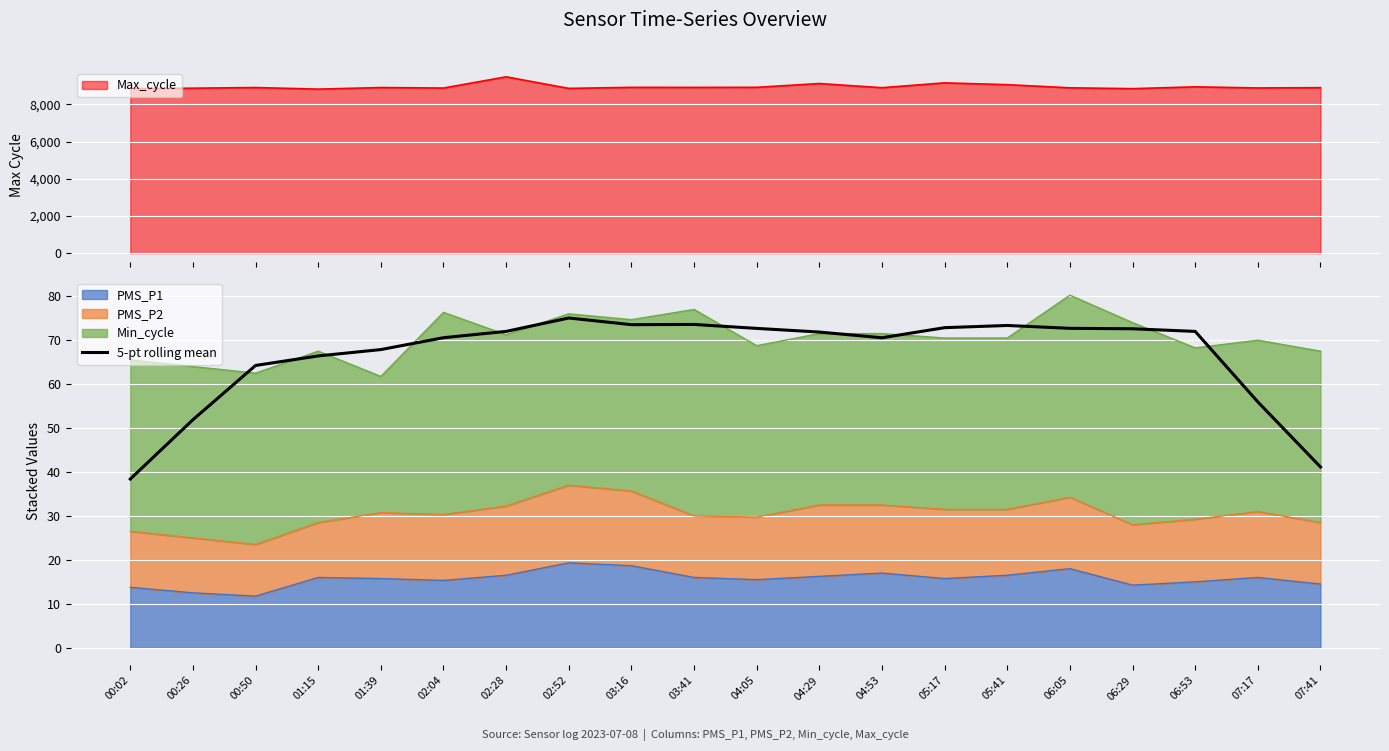

Reading left to right, list all the values displayed in this chart.

00:02=38.4	00:26=51.9	00:50=64.2	01:15=66.4	01:39=67.9	02:04=70.6	02:28=72.0	02:52=75.1	03:16=73.5	03:41=73.6	04:05=72.7	04:29=71.8	04:53=70.6	05:17=72.9	05:41=73.3	06:05=72.7	06:29=72.6	06:53=72.0	07:17=56.0	07:41=41.2